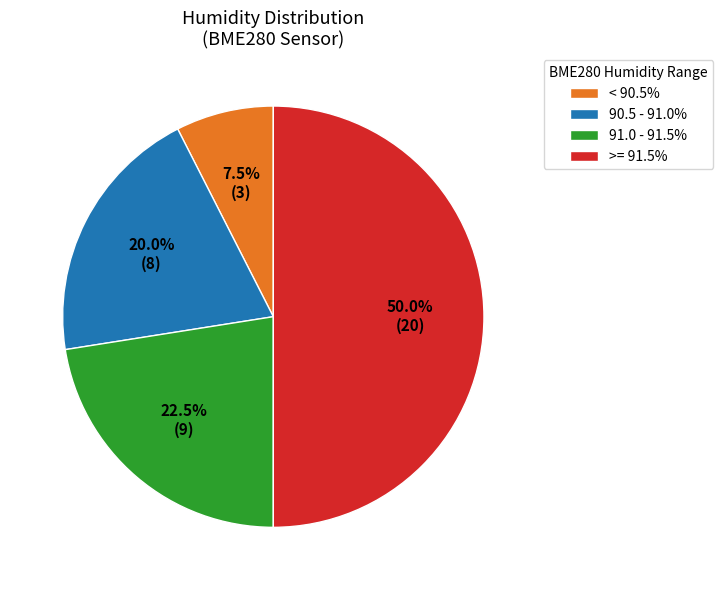

To the nearest percent, what is the average slice percentage?

25%